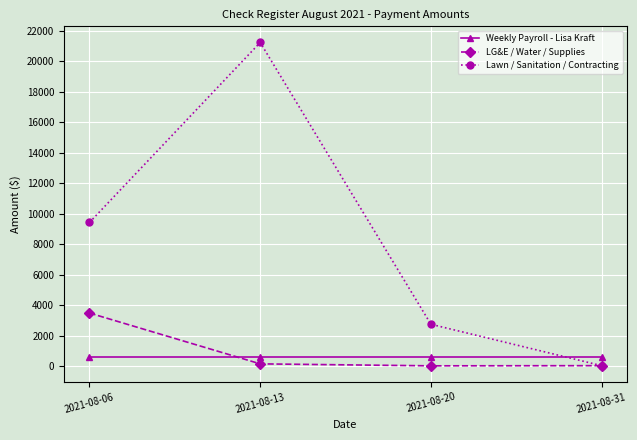

Read the Weekly Payroll - Lisa Kraft value at 2021-08-13.

621.1